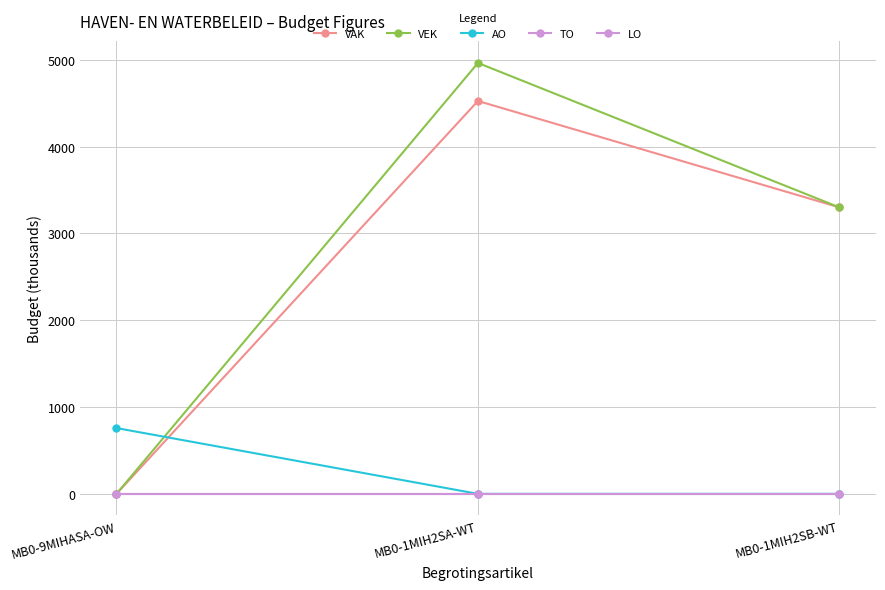

Reading left to right, what are all the values shown in this chart?

VAK: MB0-9MIHASA-OW=0	MB0-1MIH2SA-WT=4526	MB0-1MIH2SB-WT=3300
VEK: MB0-9MIHASA-OW=0	MB0-1MIH2SA-WT=4964	MB0-1MIH2SB-WT=3300
AO: MB0-9MIHASA-OW=758	MB0-1MIH2SA-WT=0	MB0-1MIH2SB-WT=0
TO: MB0-9MIHASA-OW=0	MB0-1MIH2SA-WT=0	MB0-1MIH2SB-WT=0
LO: MB0-9MIHASA-OW=0	MB0-1MIH2SA-WT=0	MB0-1MIH2SB-WT=0